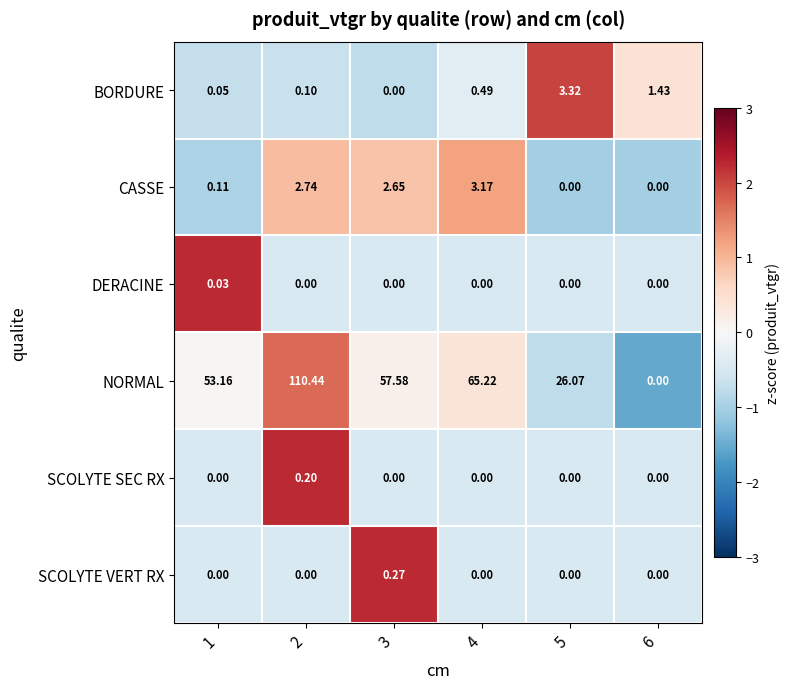

Count the number of data series in this chart.

6